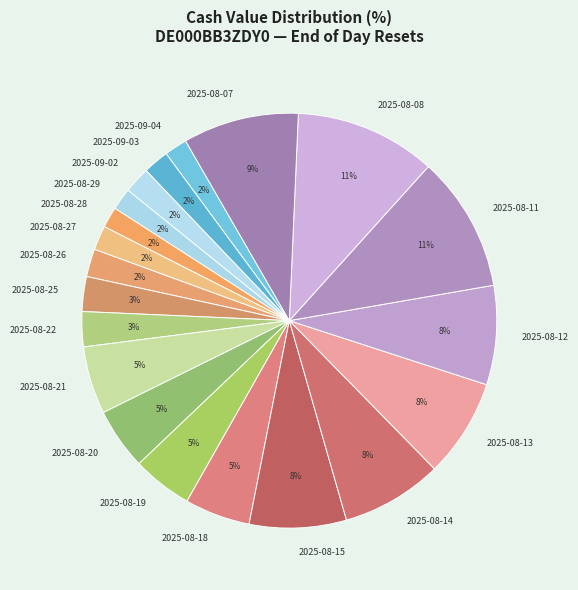

Is there a majority slice in this chart?

No